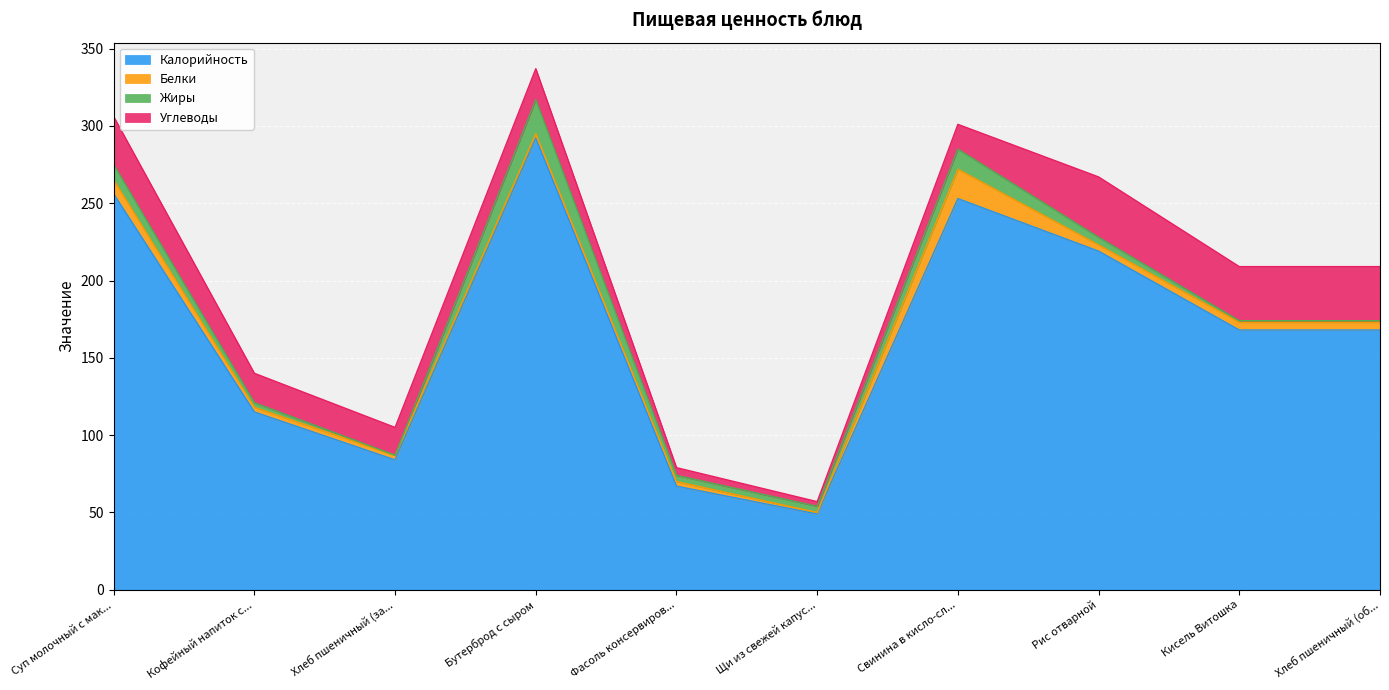

Count the number of categories in the chart.

10